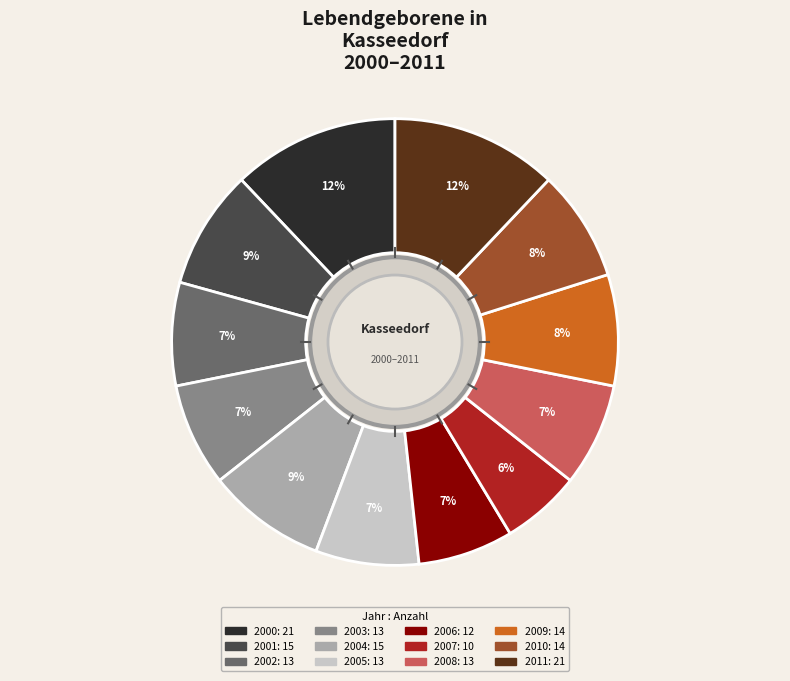

Does any single category account for the majority?

No